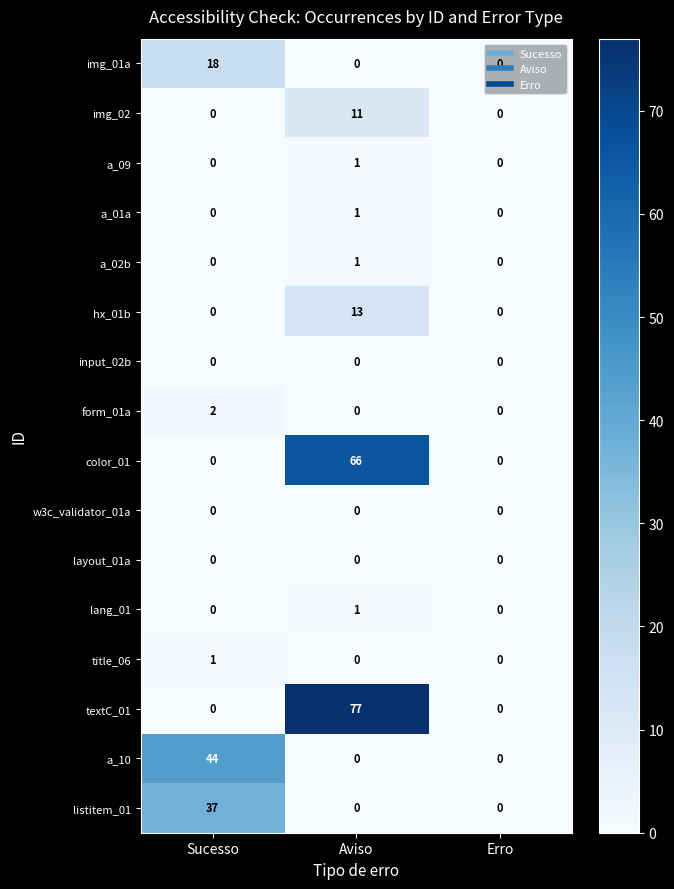

Which series changed the most between Sucesso and Erro?

a_10